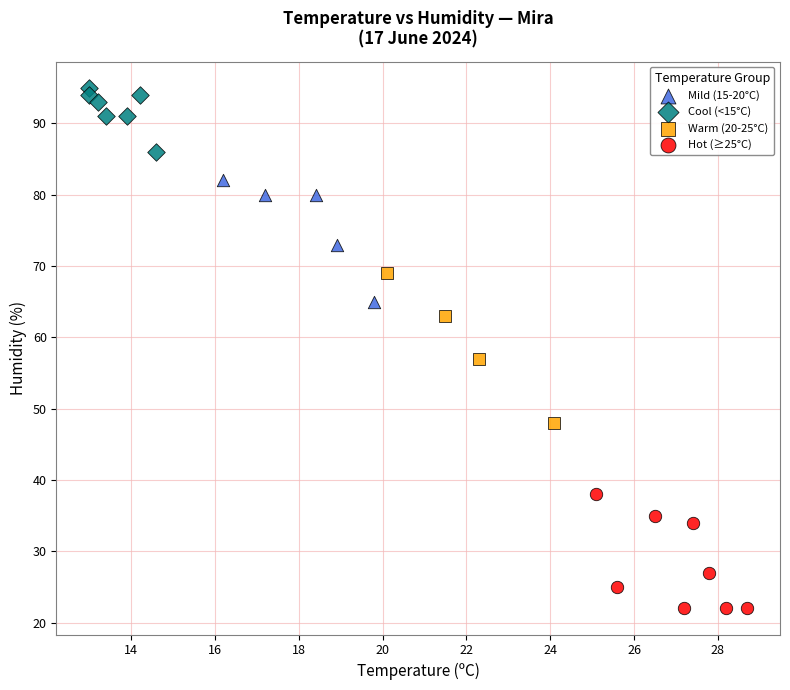

Which series reaches the maximum Y coordinate?

Cool (<15°C)